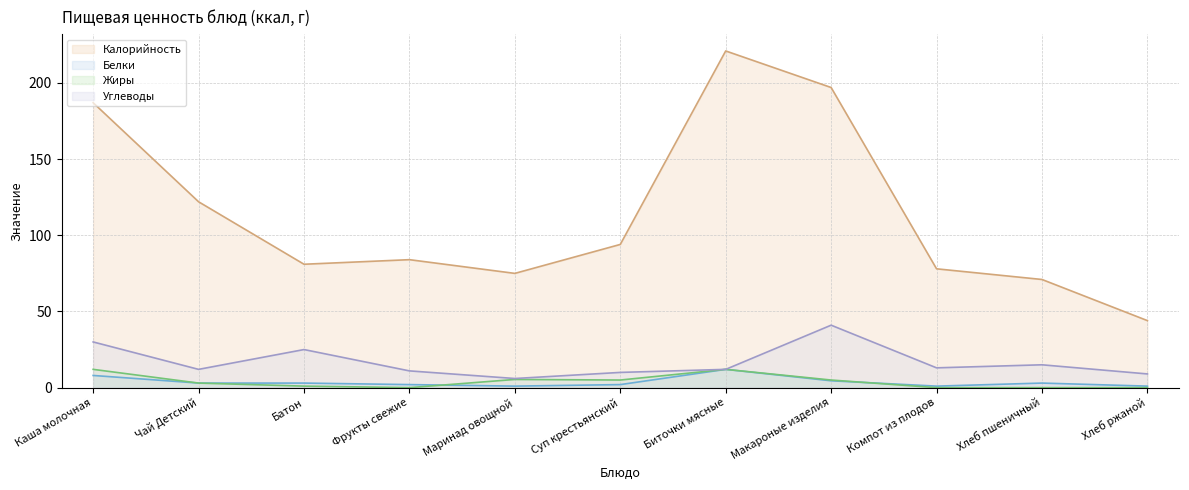

Read the Углеводы value at Маринад овощной.

6.0